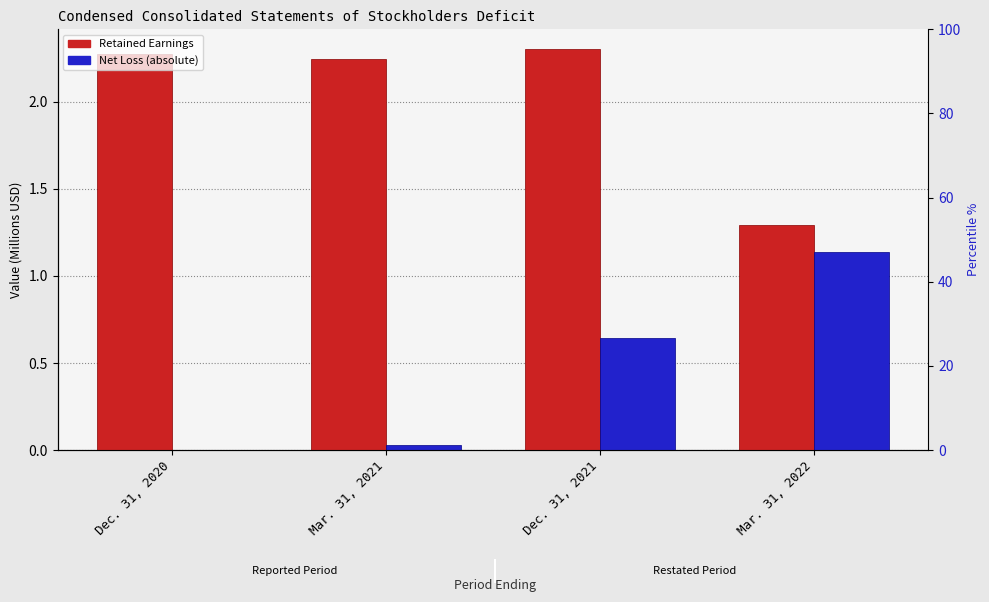

What is the difference between the maximum and second lowest values in the Net Loss Abs (M) series?

1.1